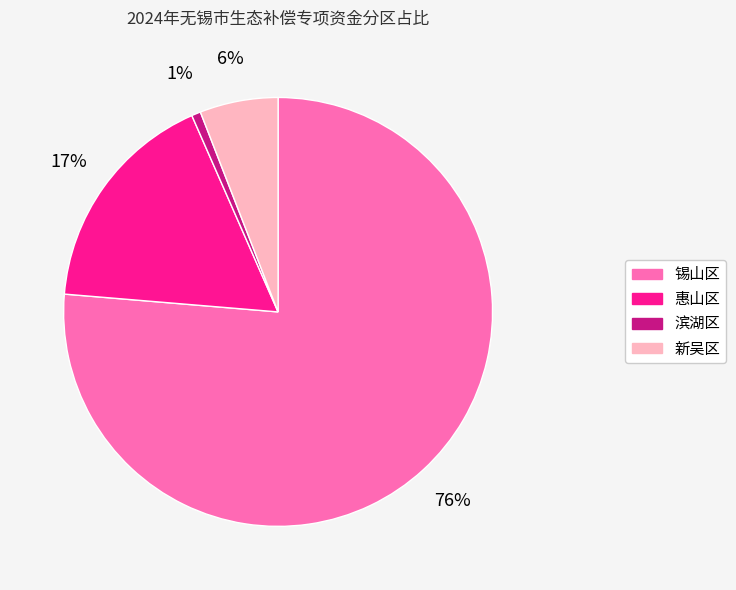

How many slices are in this pie chart?

4